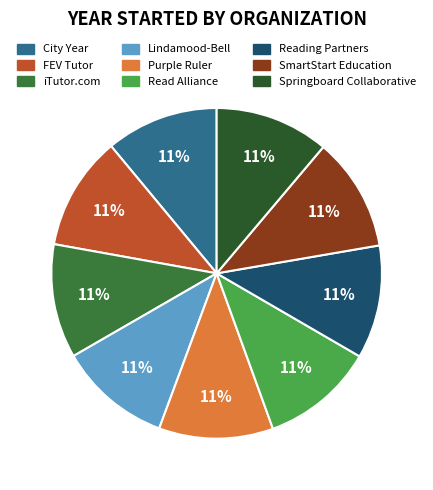

True or false: SmartStart Education accounts for 2% of the total.

False